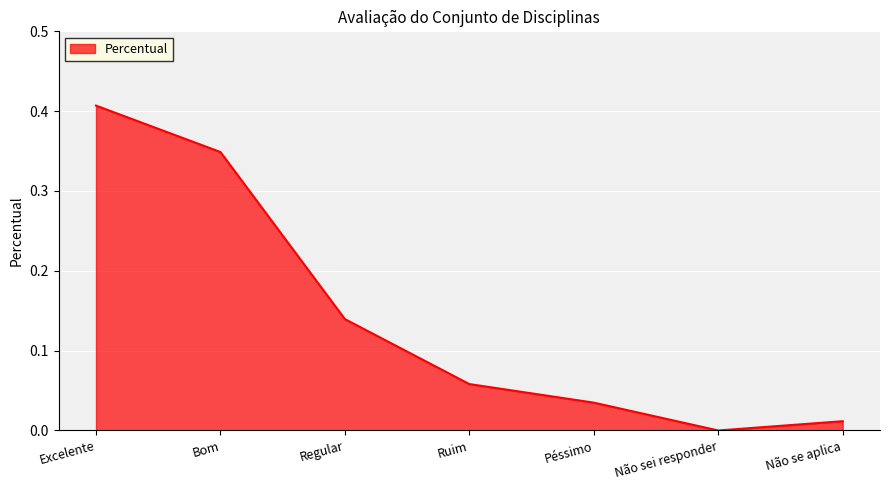

What position from the right is Péssimo?

3